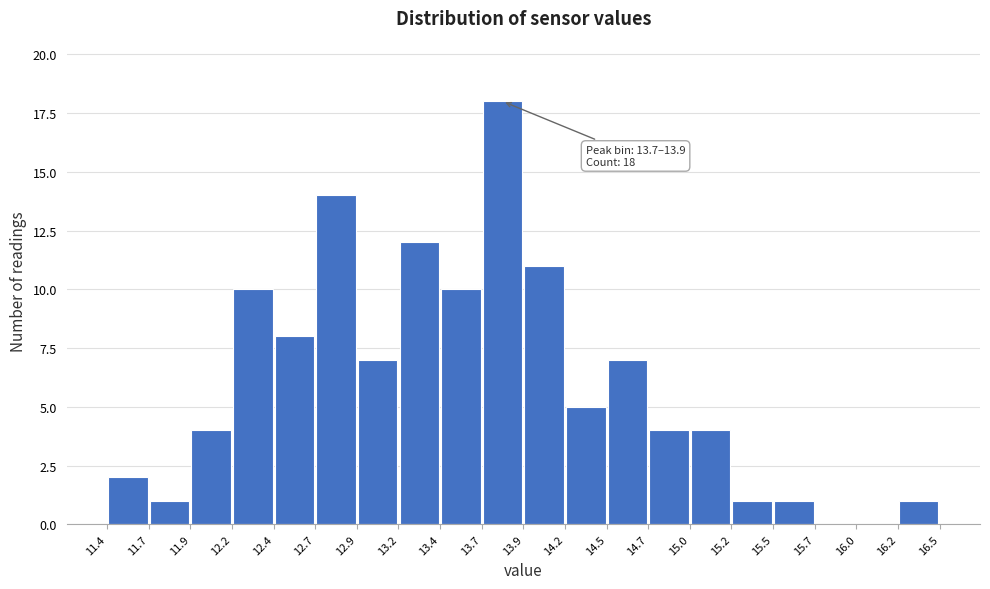

Over which range of the x-axis is the bar tallest?

13.7 to 13.9